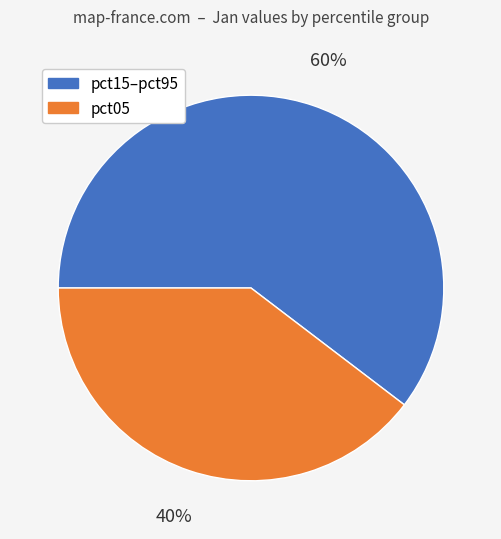

Is there a majority slice in this chart?

Yes